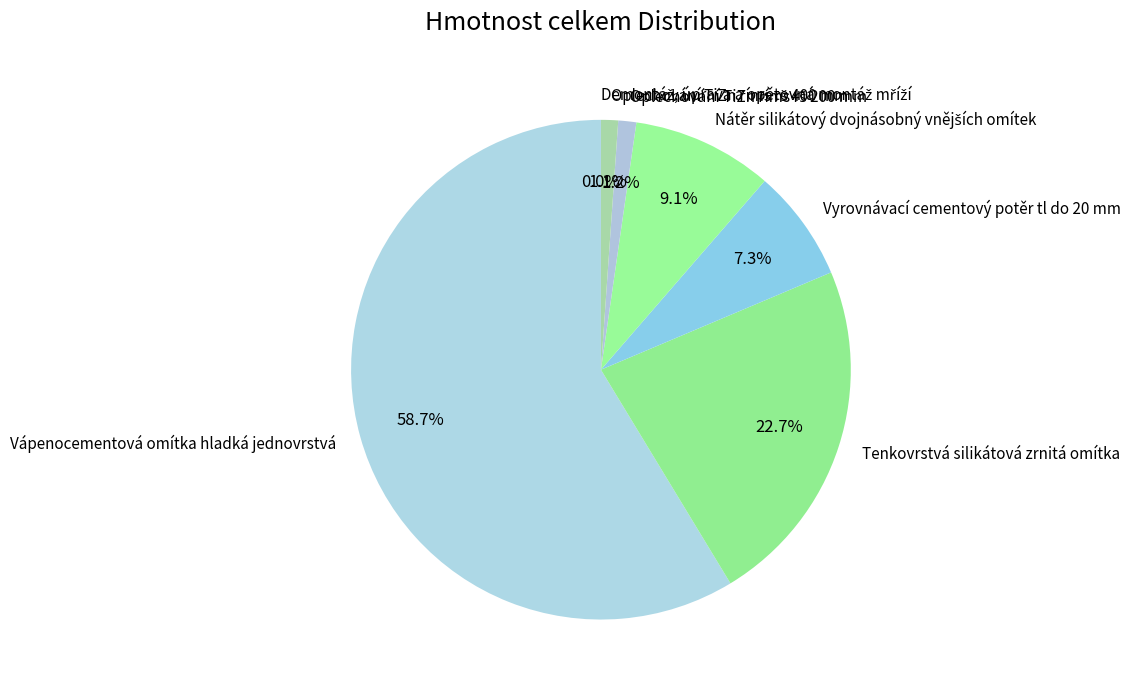

Which slice is the largest?

Vápenocementová omítka hladká jednovrstvá